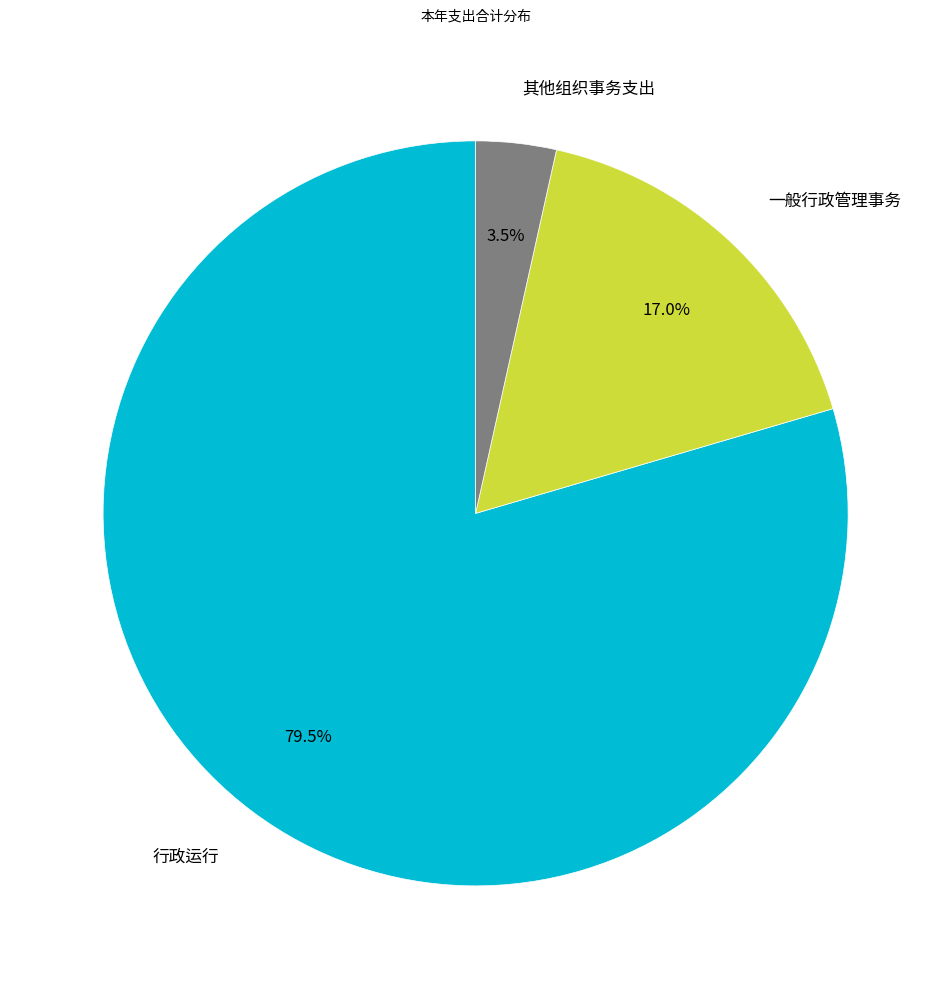

How many slices are in this pie chart?

3